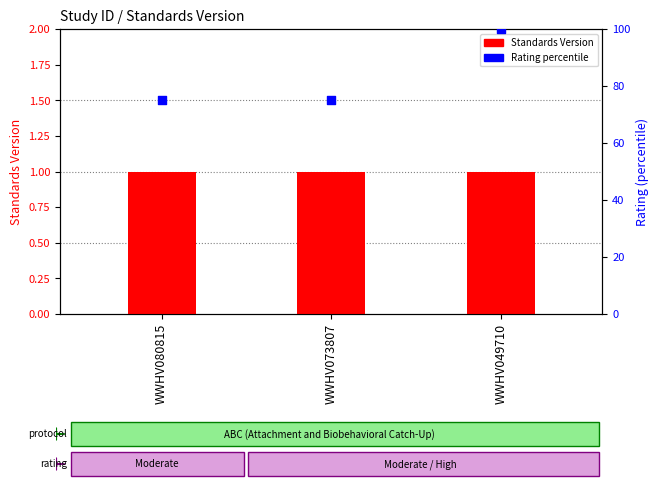

Is the value of Standards Version at WWHV073807 greater than the value of Rating percentile at WWHV073807?

No